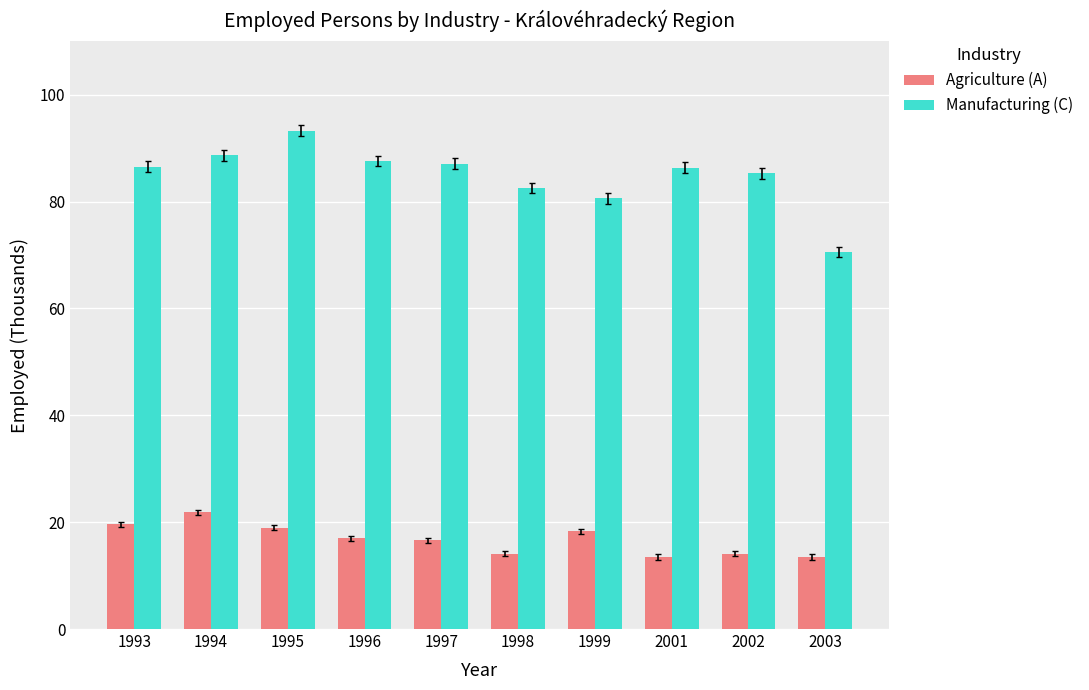

At which label is Manufacturing (C) closest to 81?

1999